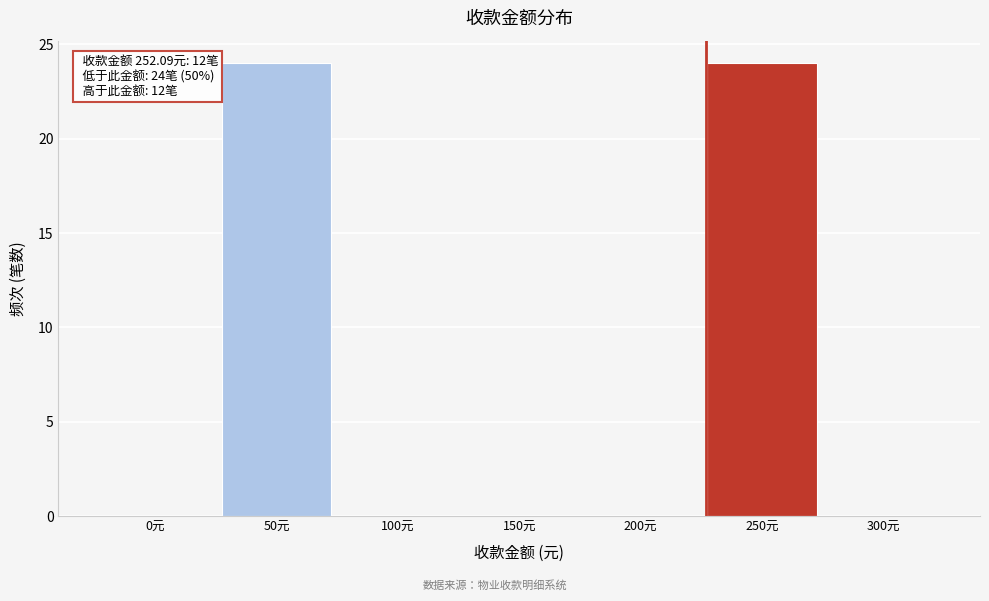

Reading left to right, list all the values displayed in this chart.

0元=0	50元=24	100元=0	150元=0	200元=0	250元=24	300元=0